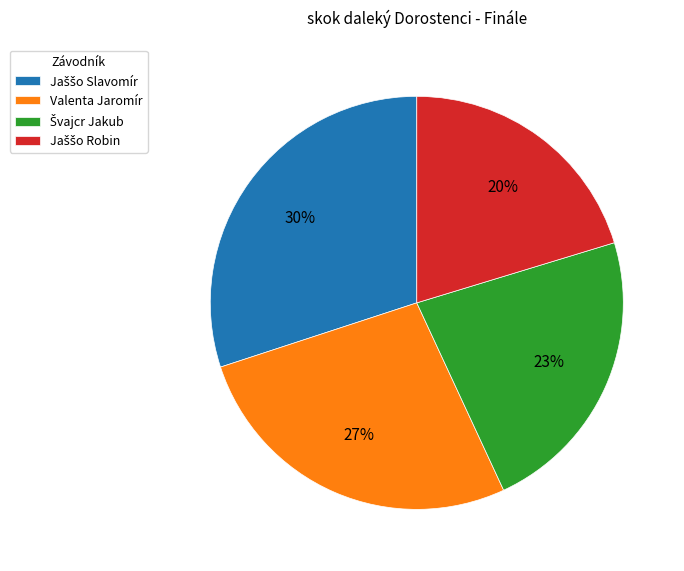

Does Valenta Jaromír represent more than half of the total?

No